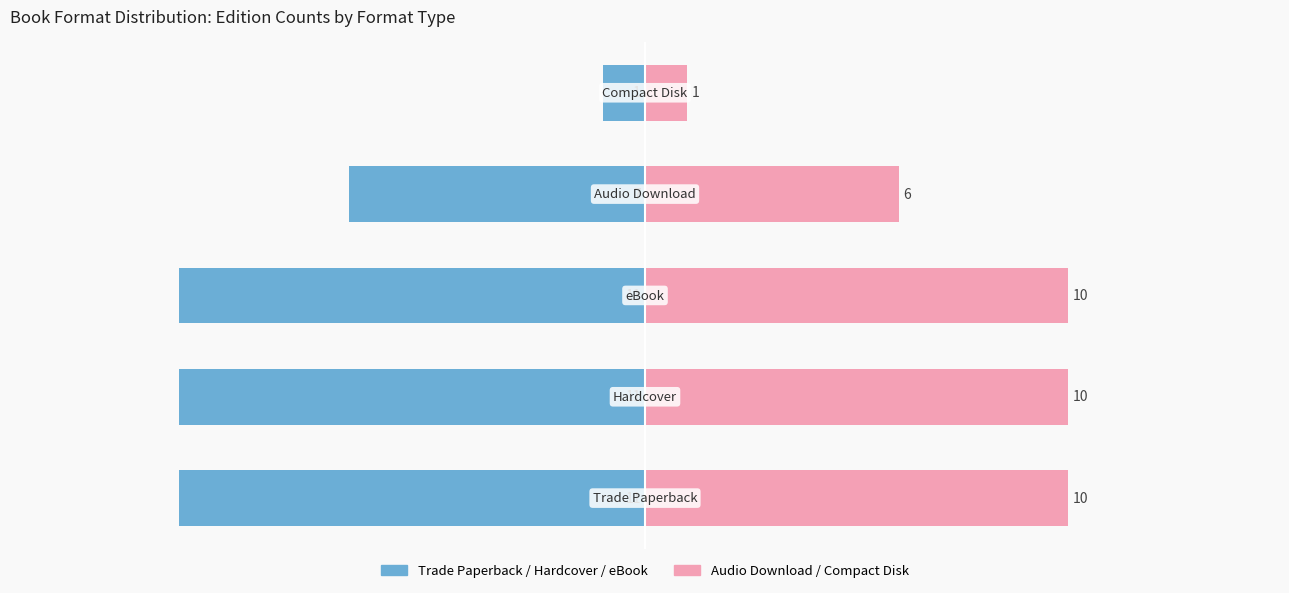

True or false: Left Series (Trade/HC/eBook count) has a value of -18 at 2.

False